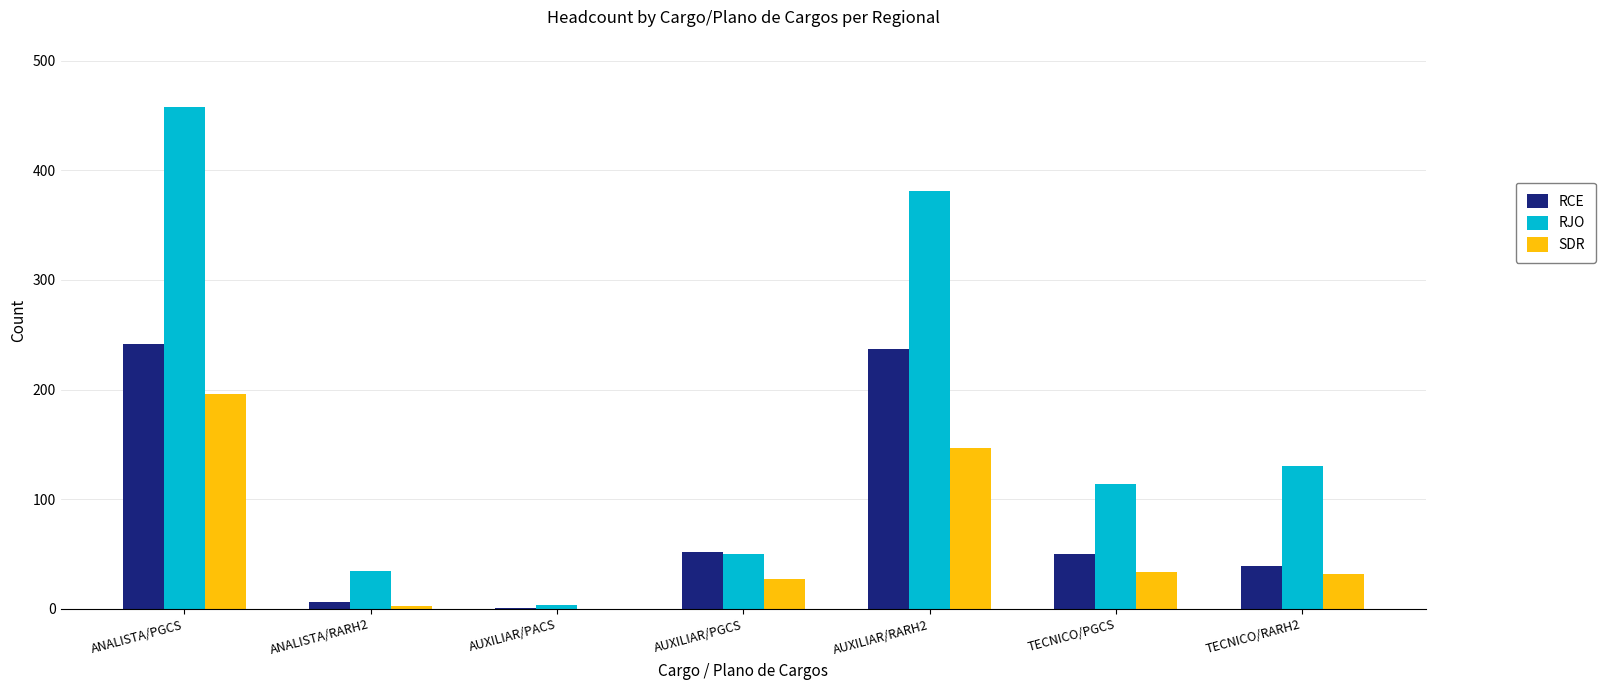

Which series has the largest total across all categories?

RJO